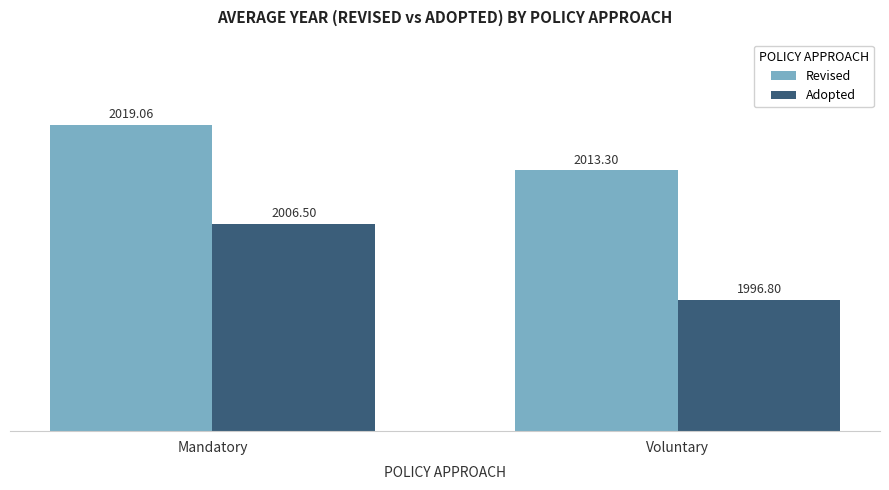

What position from the right is Mandatory?

2